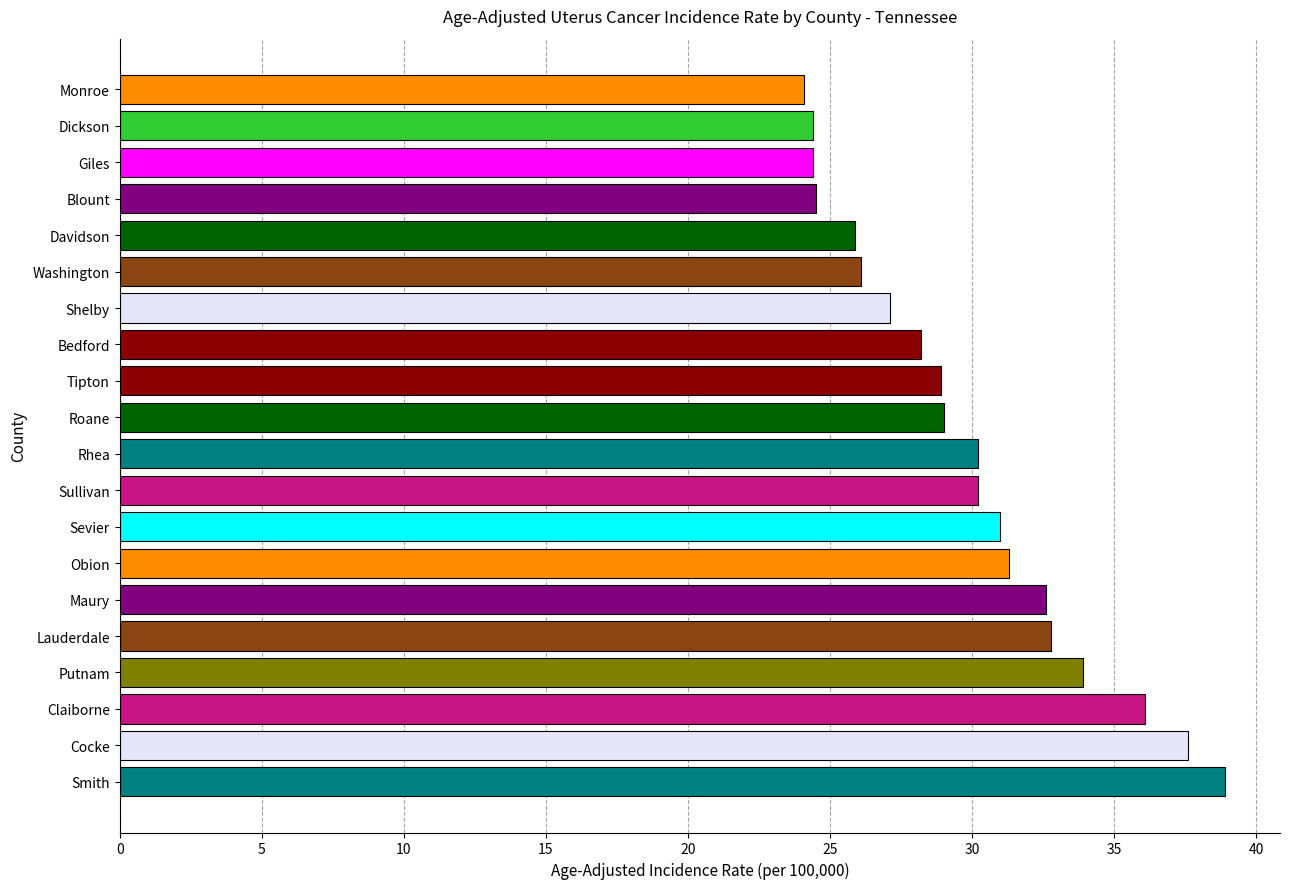

The value at Shelby is 27.1. True or false?

True